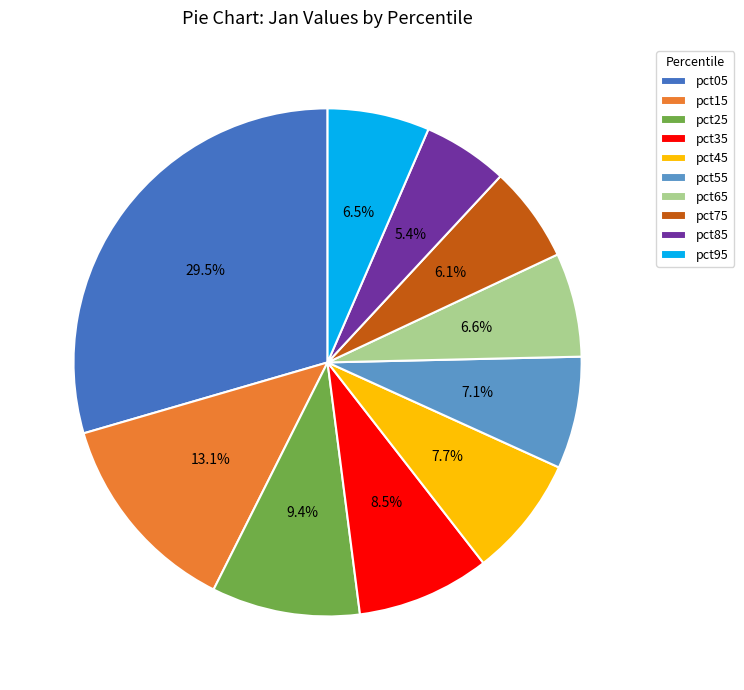

What is the total percentage of pct15 and pct85?

18.5%